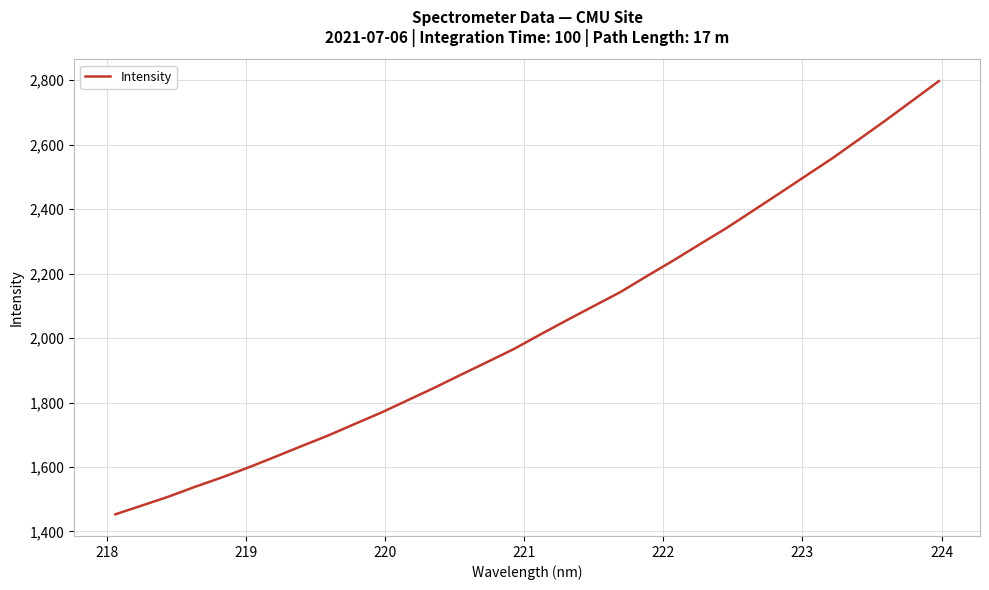

What is the average value?

2037.0